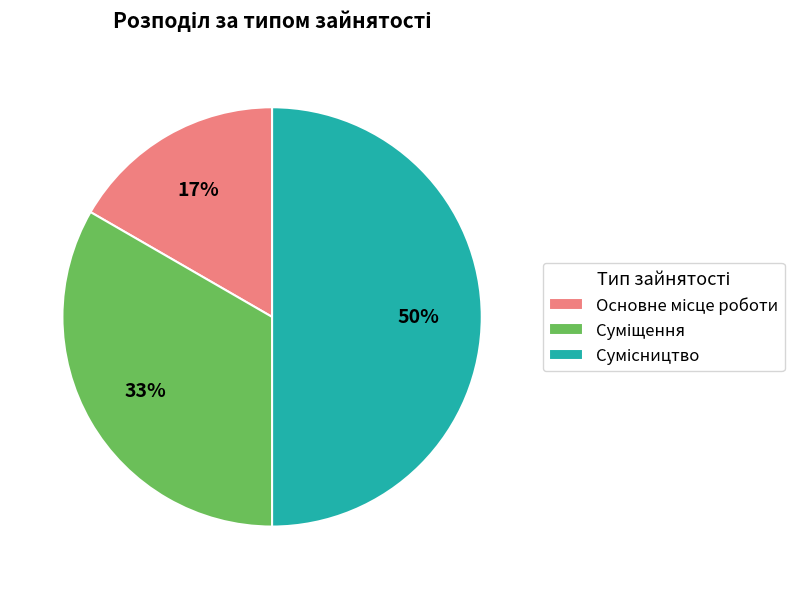

To the nearest percent, what is the average slice percentage?

33%